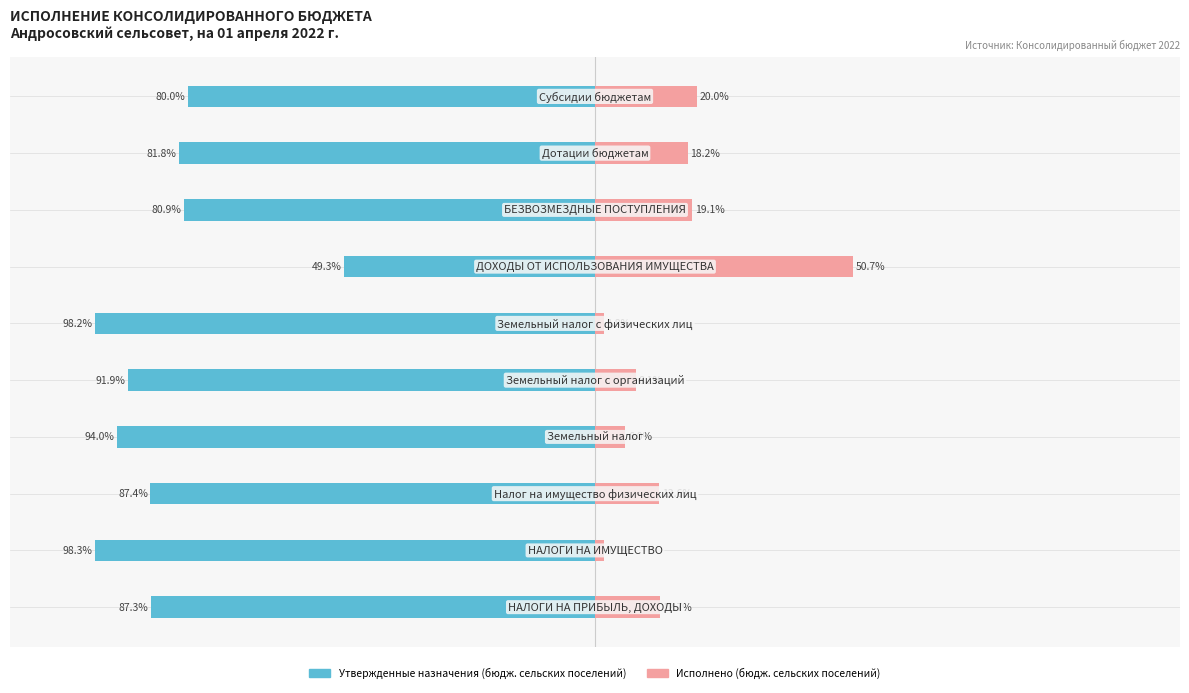

What is the maximum value for Исполнено (бюдж. сельских поселений)?

50.7